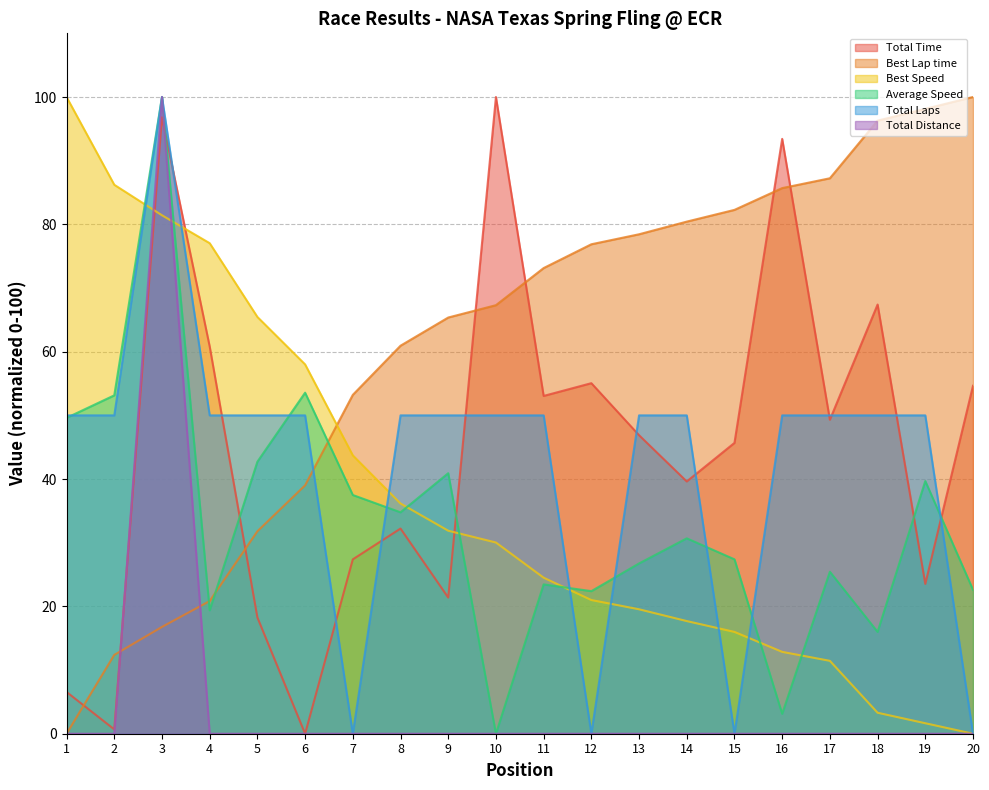

What are all the series names shown in the legend?

Total Time, Best Lap time, Best Speed, Average Speed, Total Laps, Total Distance